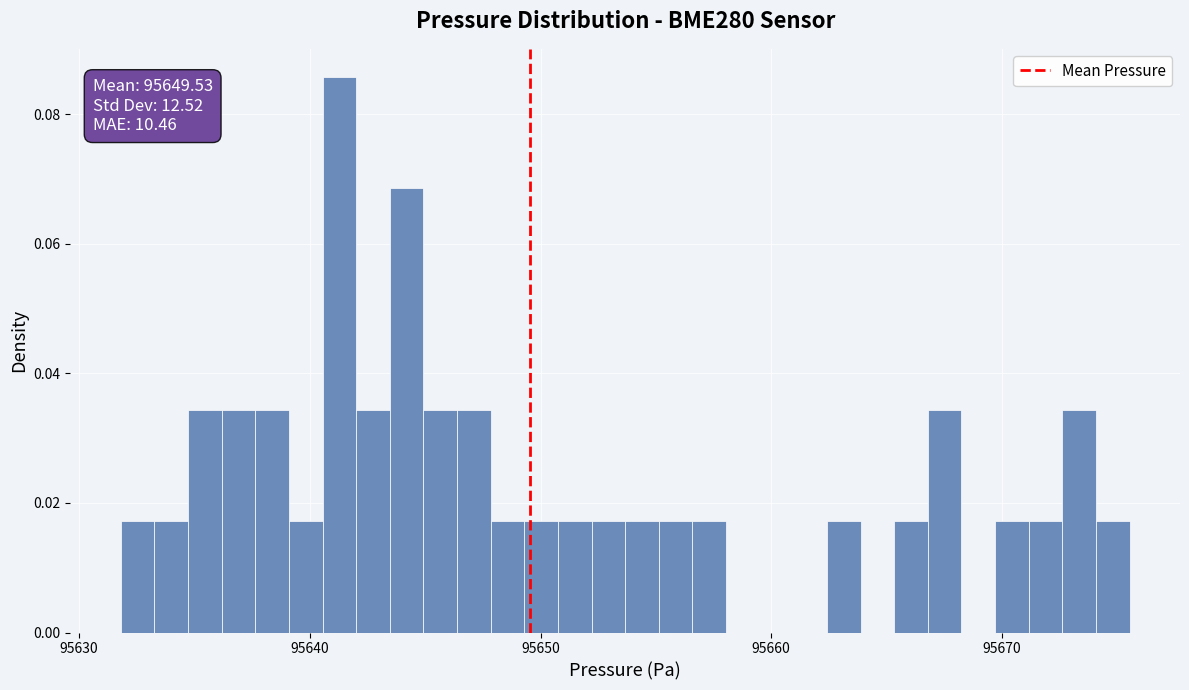

Read against the x-axis, roughly where is the centre of the tallest bar?

95641